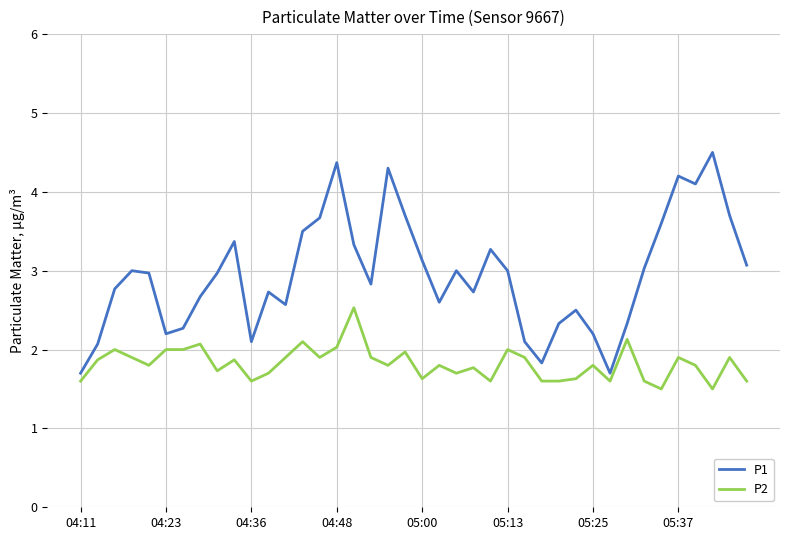

What is the difference between the maximum and minimum values in the P2 series?

1.0